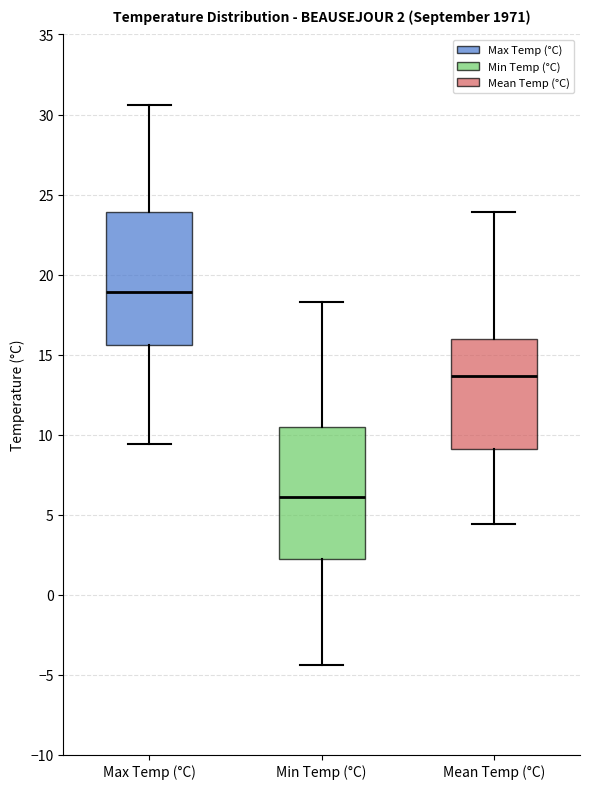

Which box has the lowest median line?

Min Temp (°C)